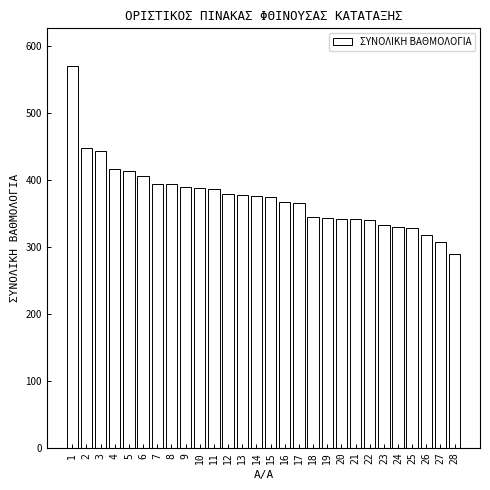

The value at 27 is 307.2. True or false?

True